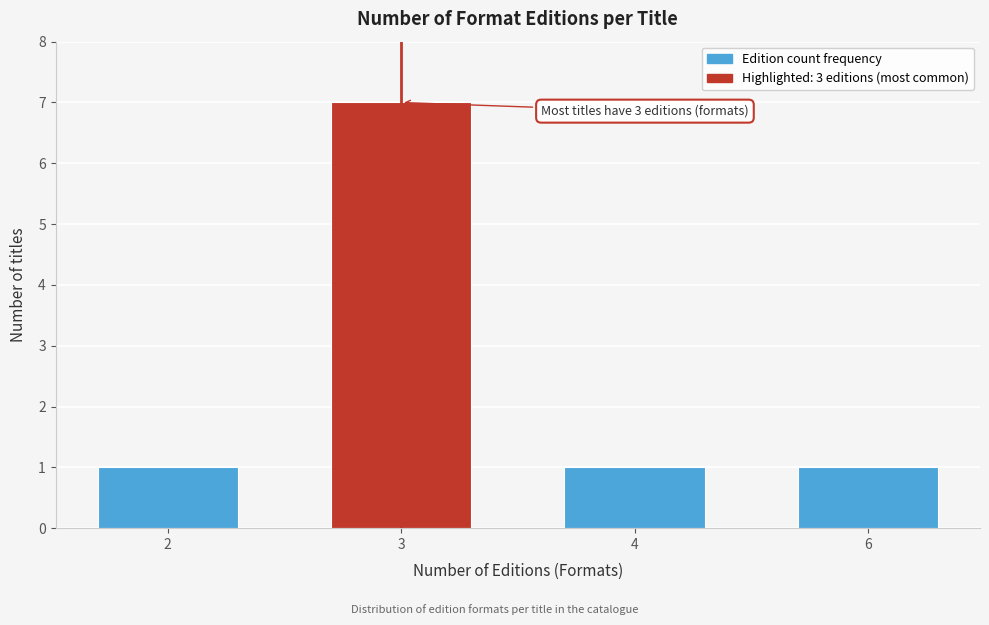

Reading left to right, extract all data points from this chart.

1	7	1	1